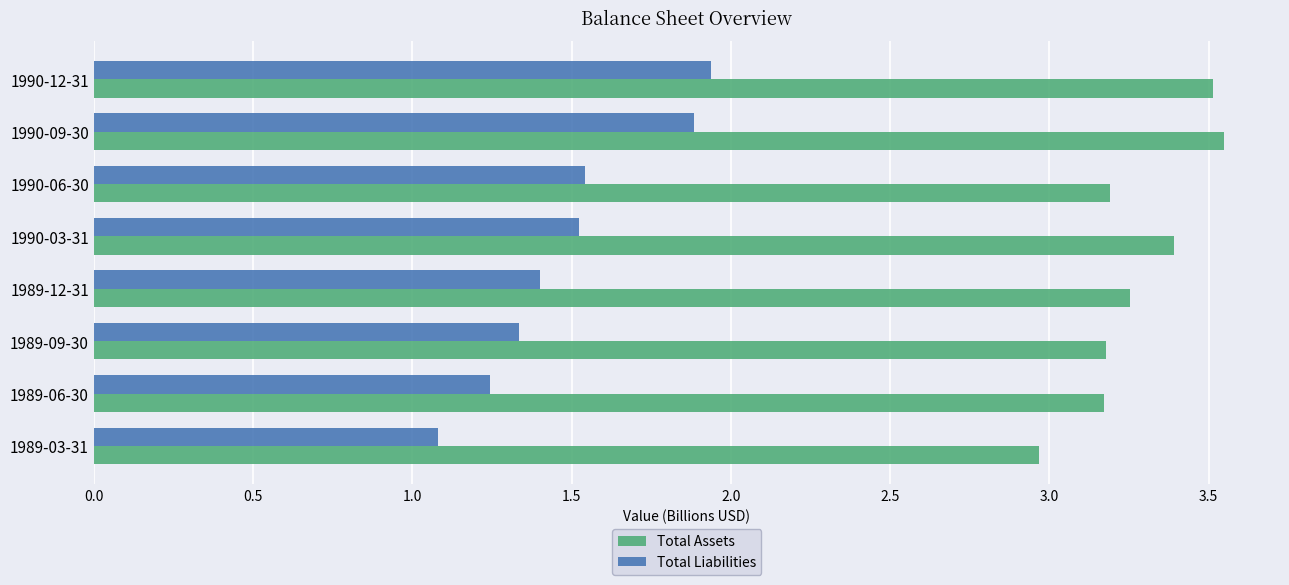

Which category has the lowest value in the Total Assets series?

1989-03-31